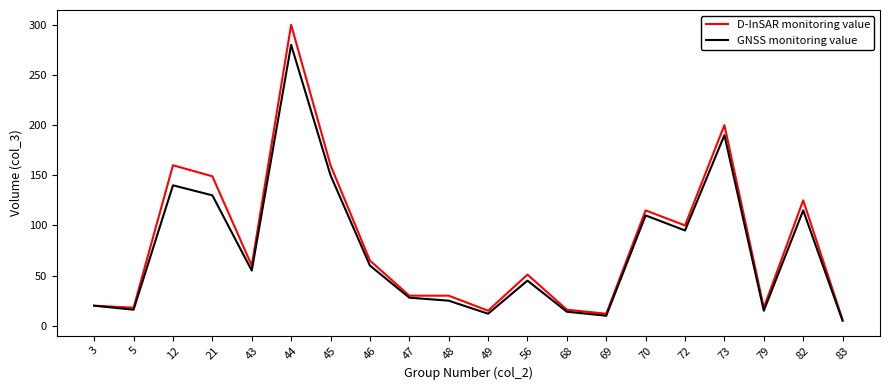

What is the maximum value for D-InSAR monitoring value?

300